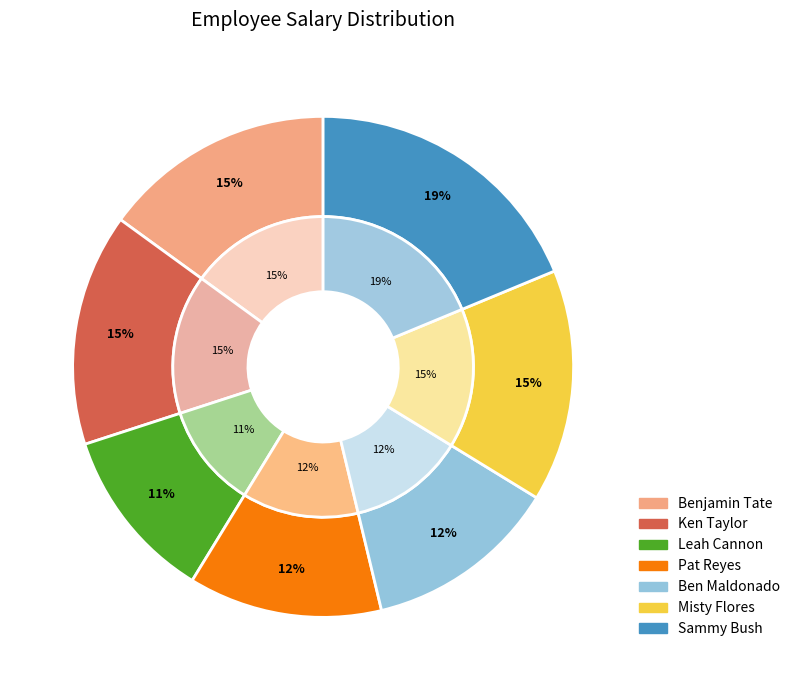

Rank the categories by value from lowest to highest.

Leah Cannon, Pat Reyes, Ben Maldonado, Benjamin Tate, Ken Taylor, Misty Flores, Sammy Bush